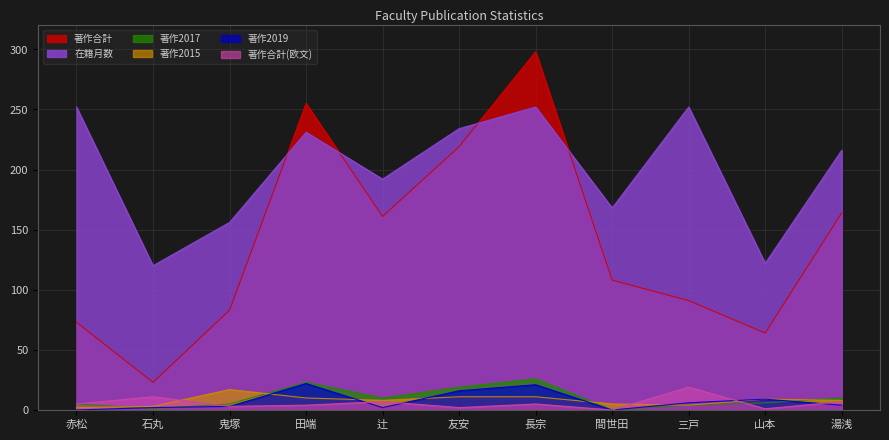

What is the label of the 11th point from the left?

湯浅